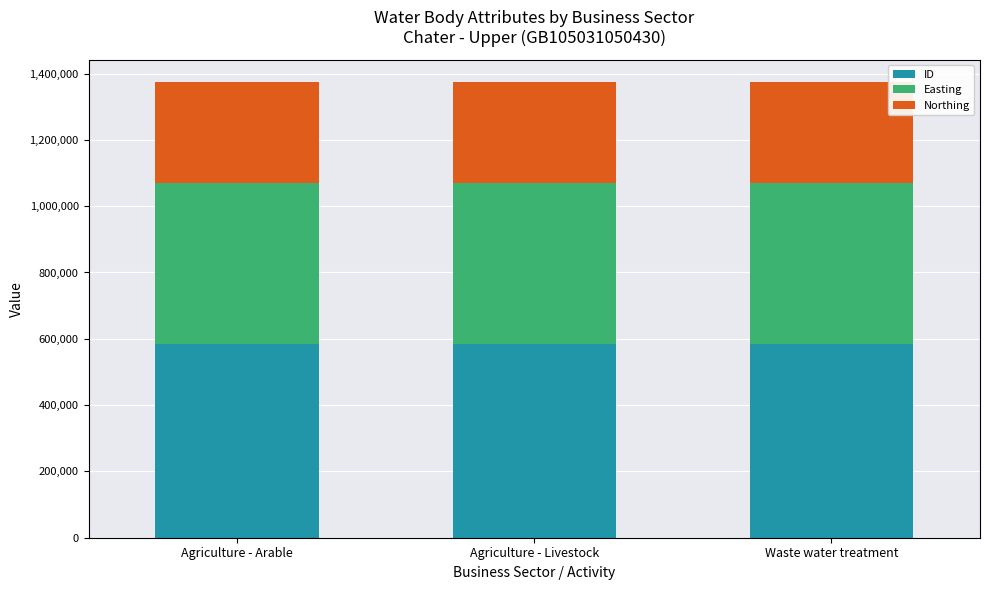

The value of ID at Agriculture - Arable is 583718. True or false?

True